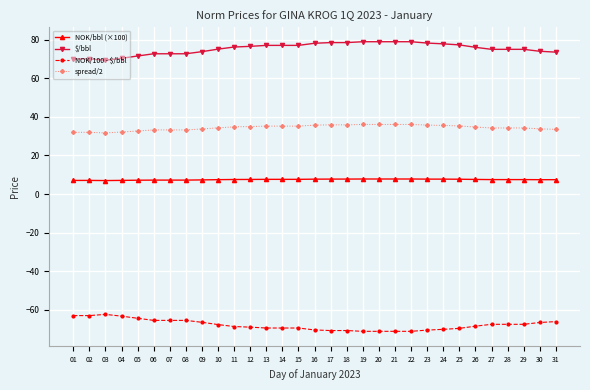

What is the highest value of the spread/2 series?

36.1